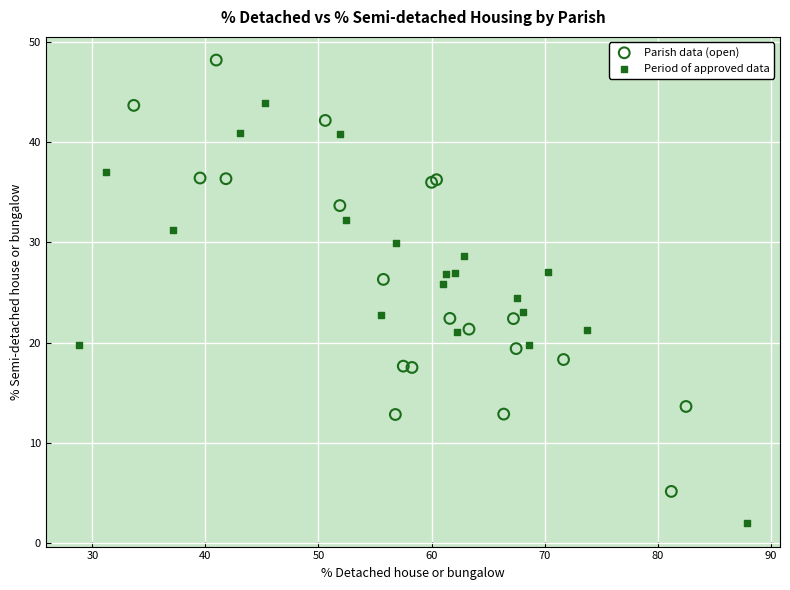

Which series has the largest Y range (max minus min)?

Parish data (open)